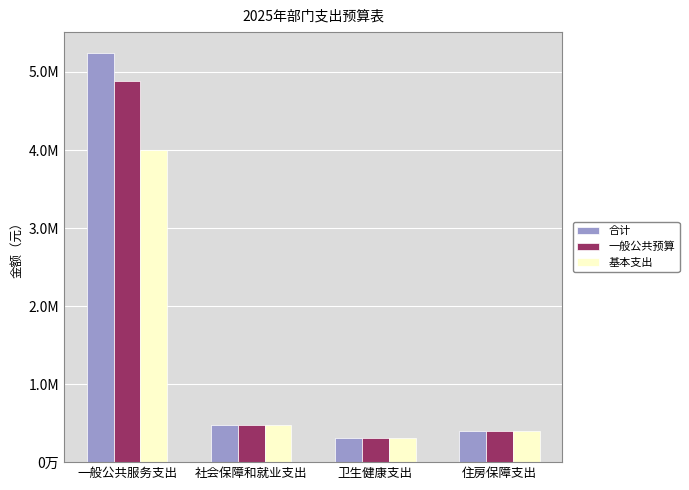

What is the difference between the highest and lowest values at 一般公共服务支出?

1245000.0